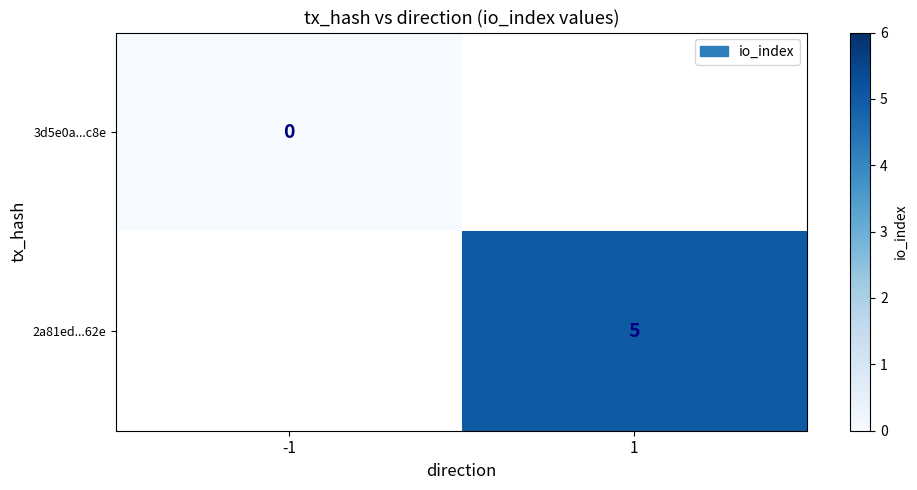

Is the value of 2a81ed...62e at 1 greater than the value of 3d5e0a...c8e at -1?

Yes